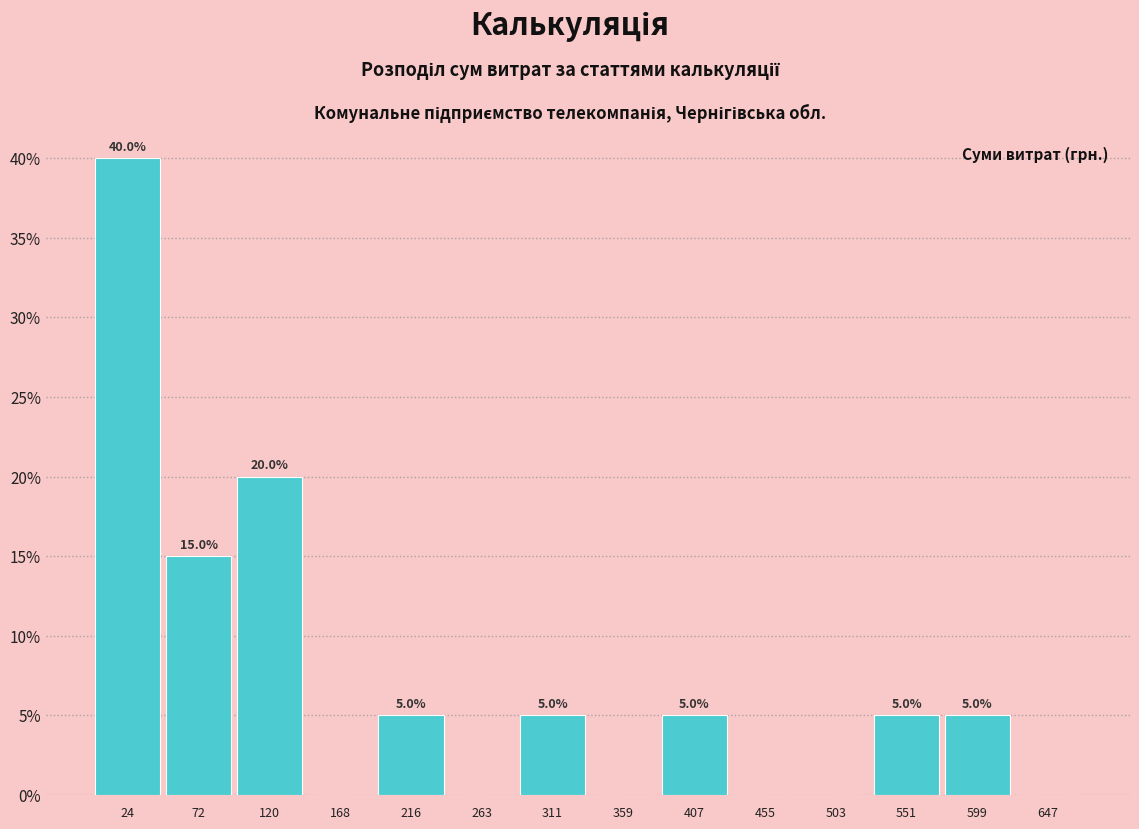

Which range on the x-axis has the tallest bar?

0 to 50